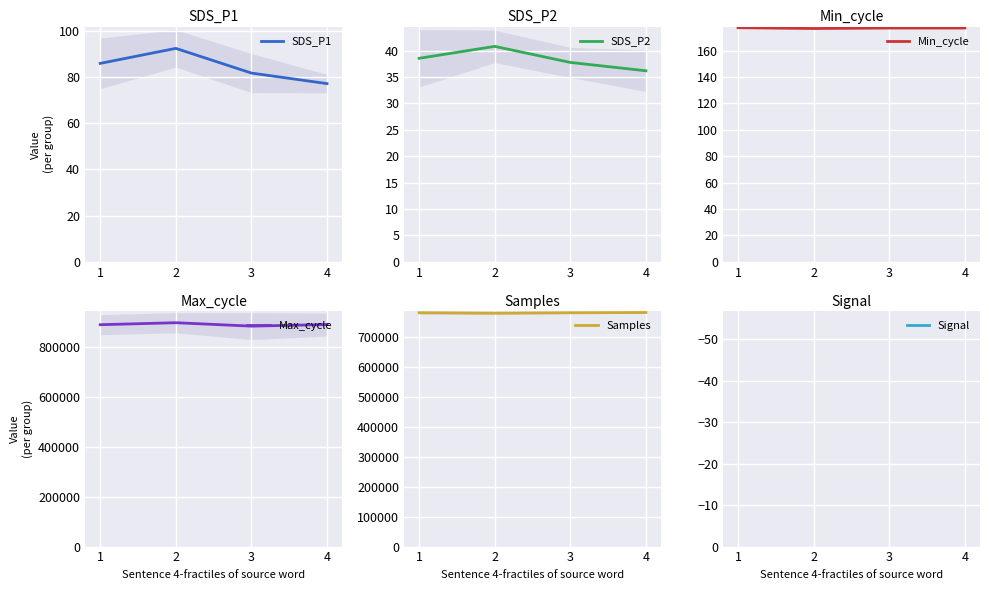

True or false: Samples has more than 2 points higher than both neighbors.

False